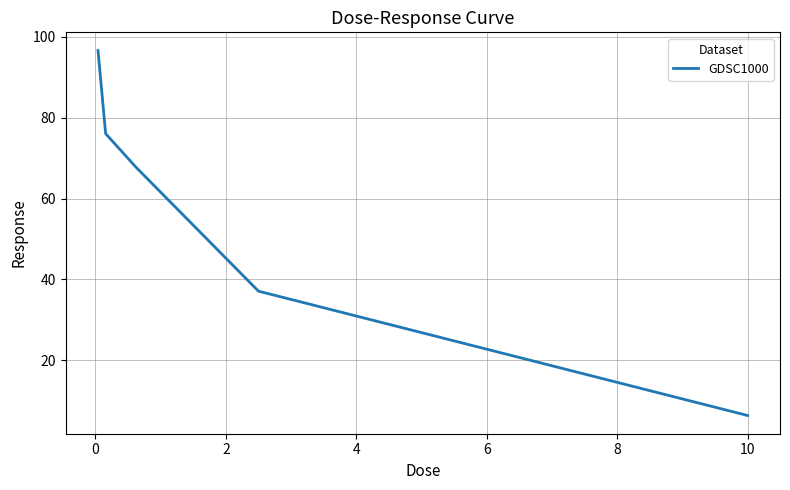

What is the greatest value displayed?

96.6